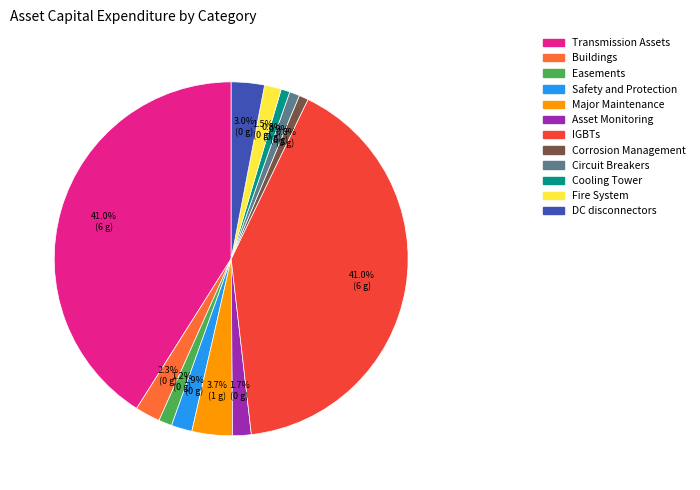

Does any single category account for the majority?

No